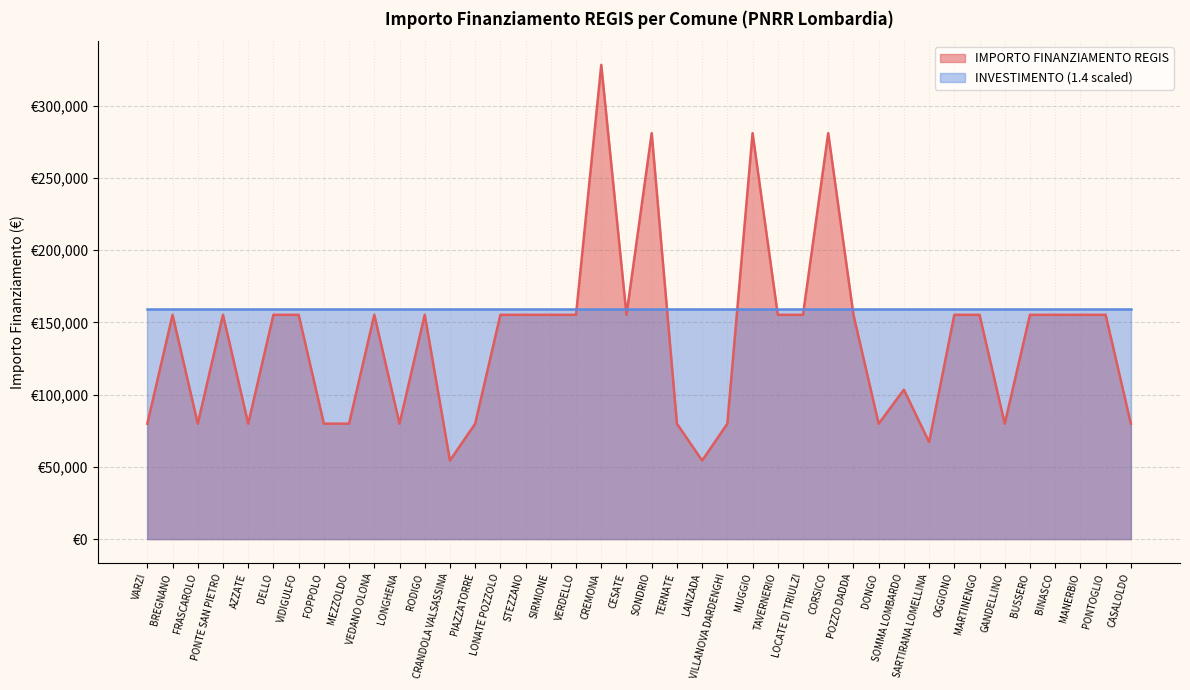

What is the label of the 7th point from the left?

VIDIGULFO